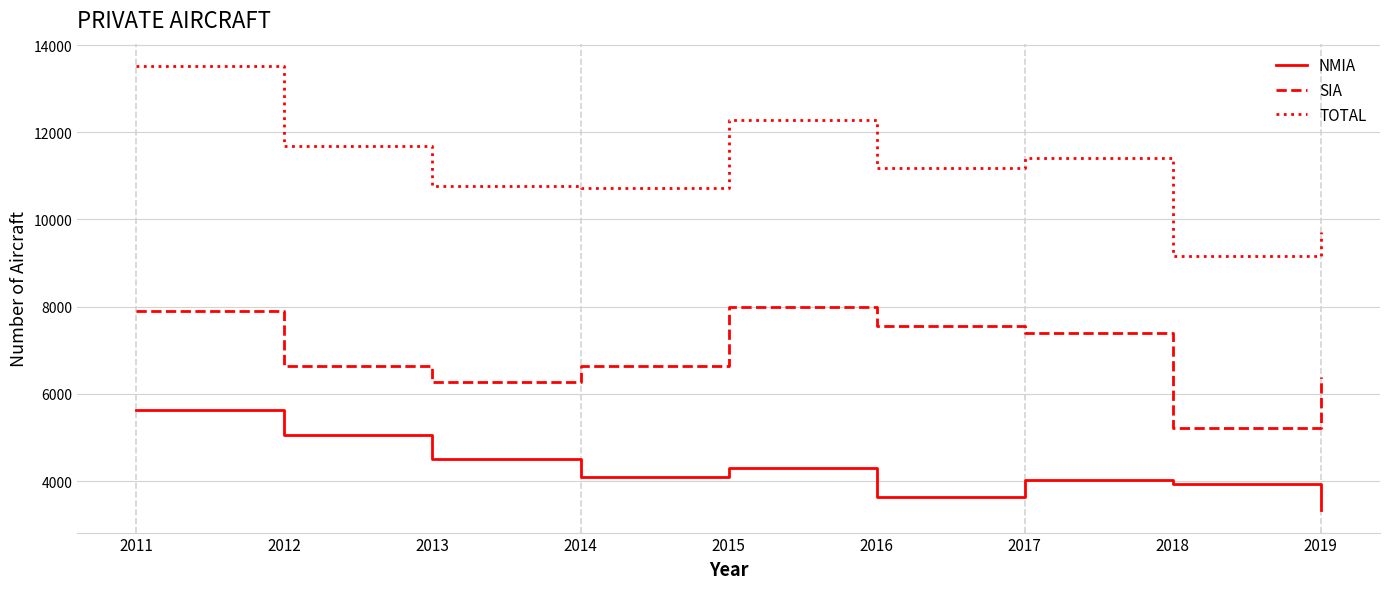

Rank the series at 2014 from lowest to highest value.

NMIA, SIA, TOTAL